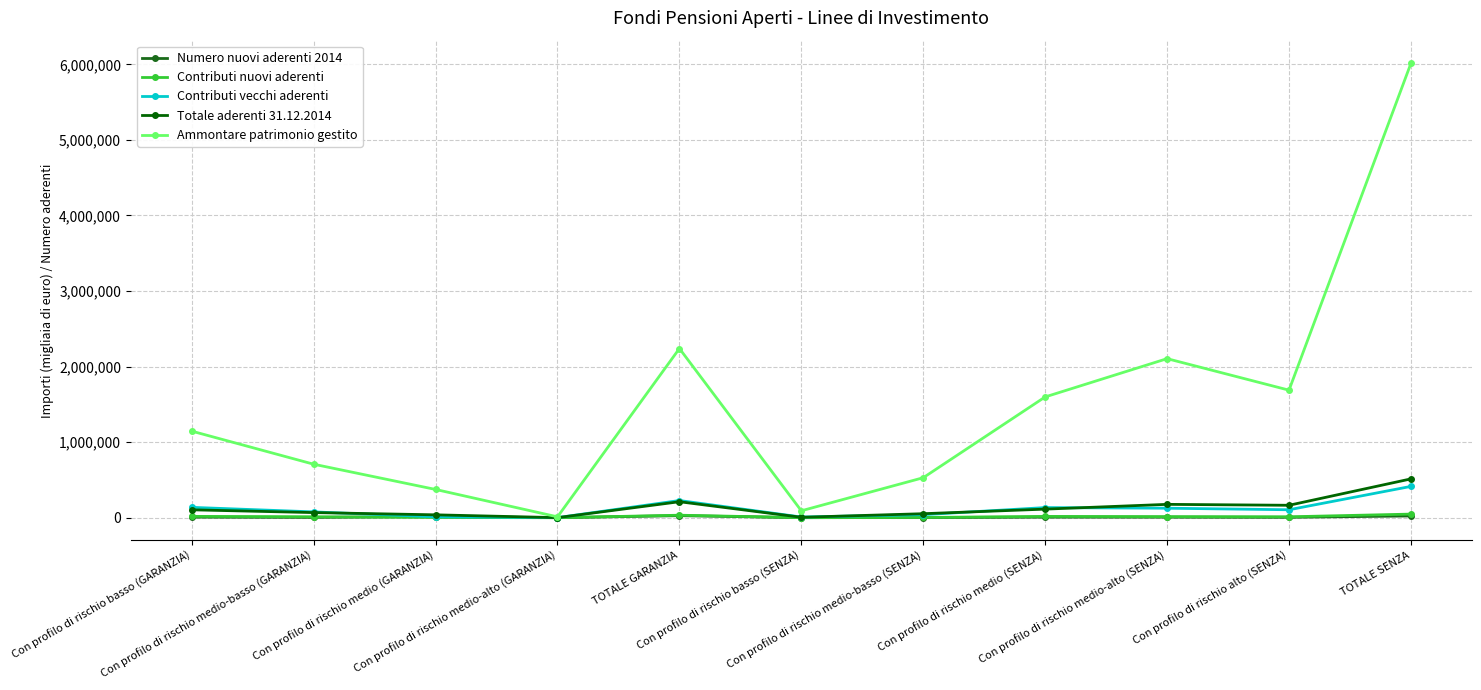

Which category has the highest value in the Contributi vecchi aderenti series?

TOTALE SENZA